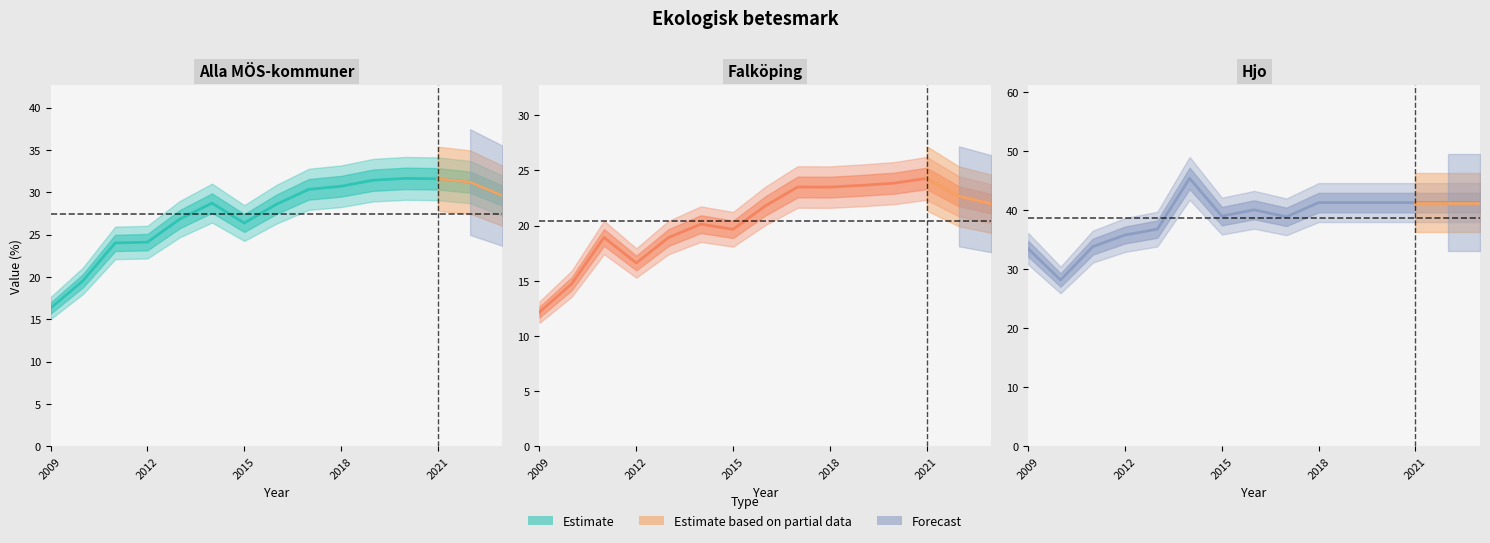

Which series has the largest total across all categories?

Hjo